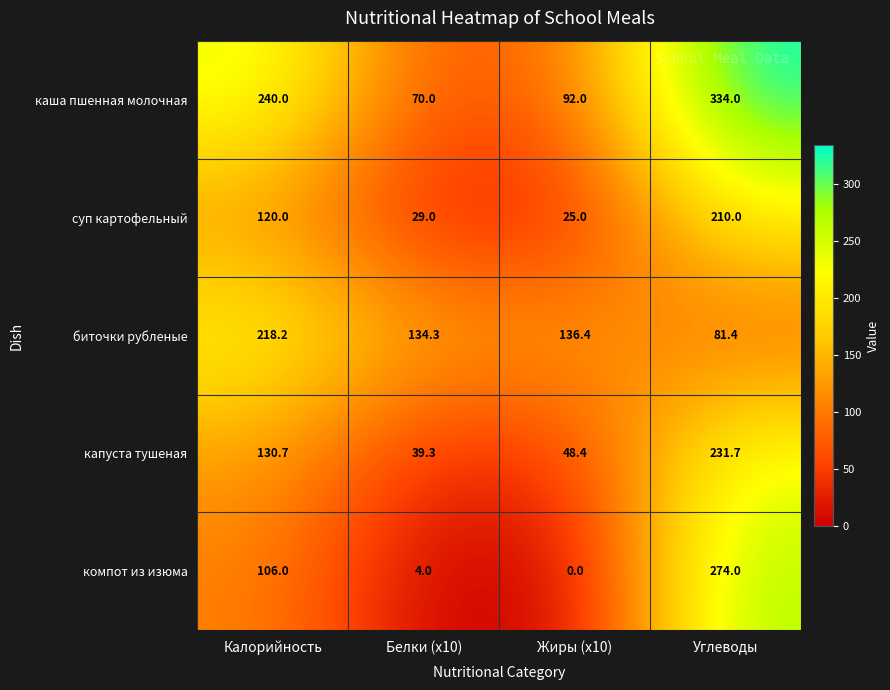

List the series in order of their peak value, lowest first.

суп картофельный, биточки рубленые, капуста тушеная, компот из изюма, каша пшенная молочная